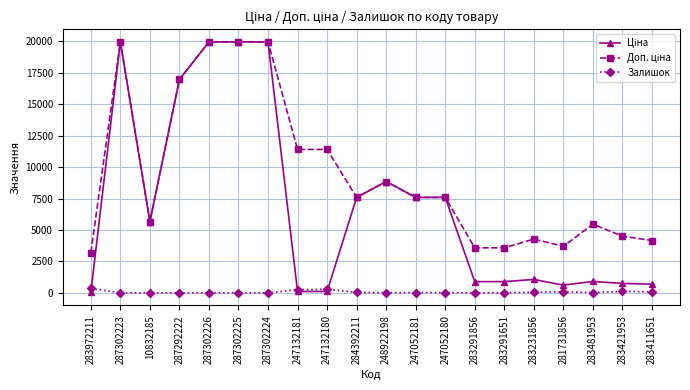

At how many categories does at least one series exceed 2734?

20